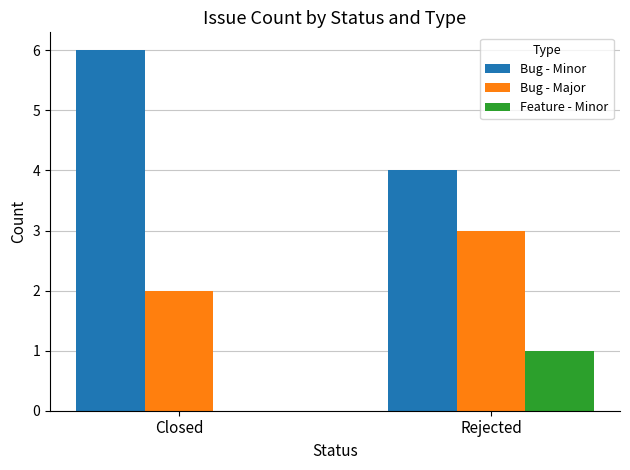

Reading left to right, transcribe all the data shown in this chart.

Bug - Minor: Closed=6	Rejected=4
Bug - Major: Closed=2	Rejected=3
Feature - Minor: Closed=0	Rejected=1